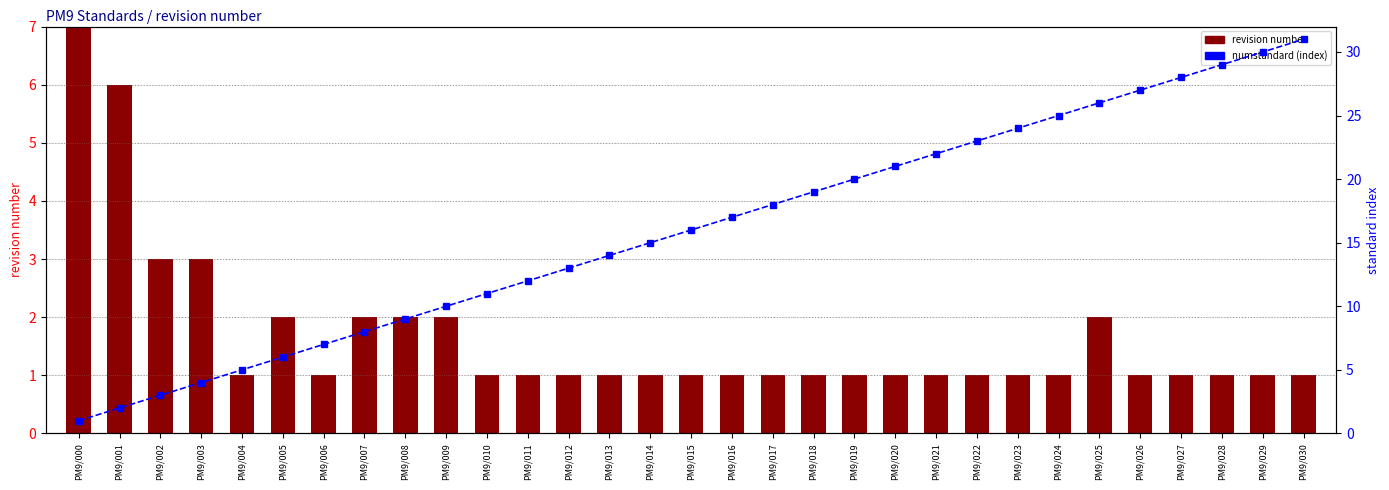

How many categories are shown in the chart?

31